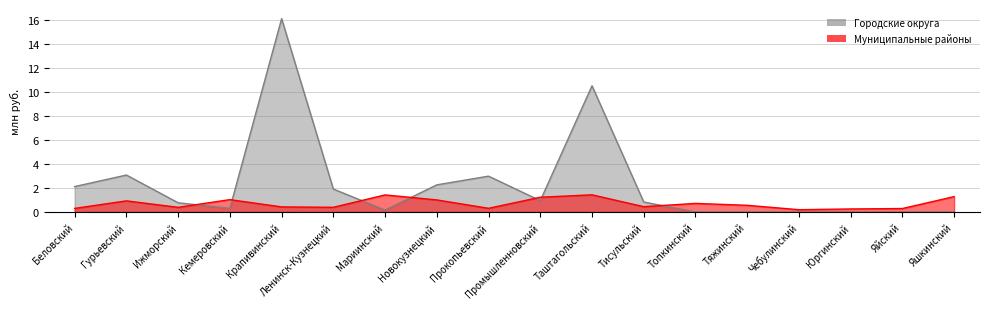

At which category does the chart reach its peak across all series?

Крапивинский